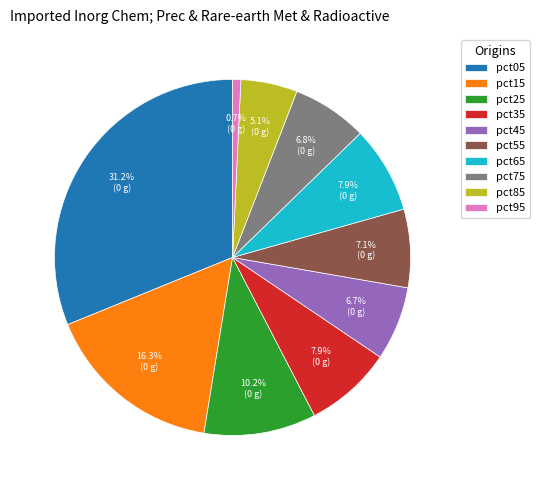

Is there any slice that represents more than half of the pie?

No